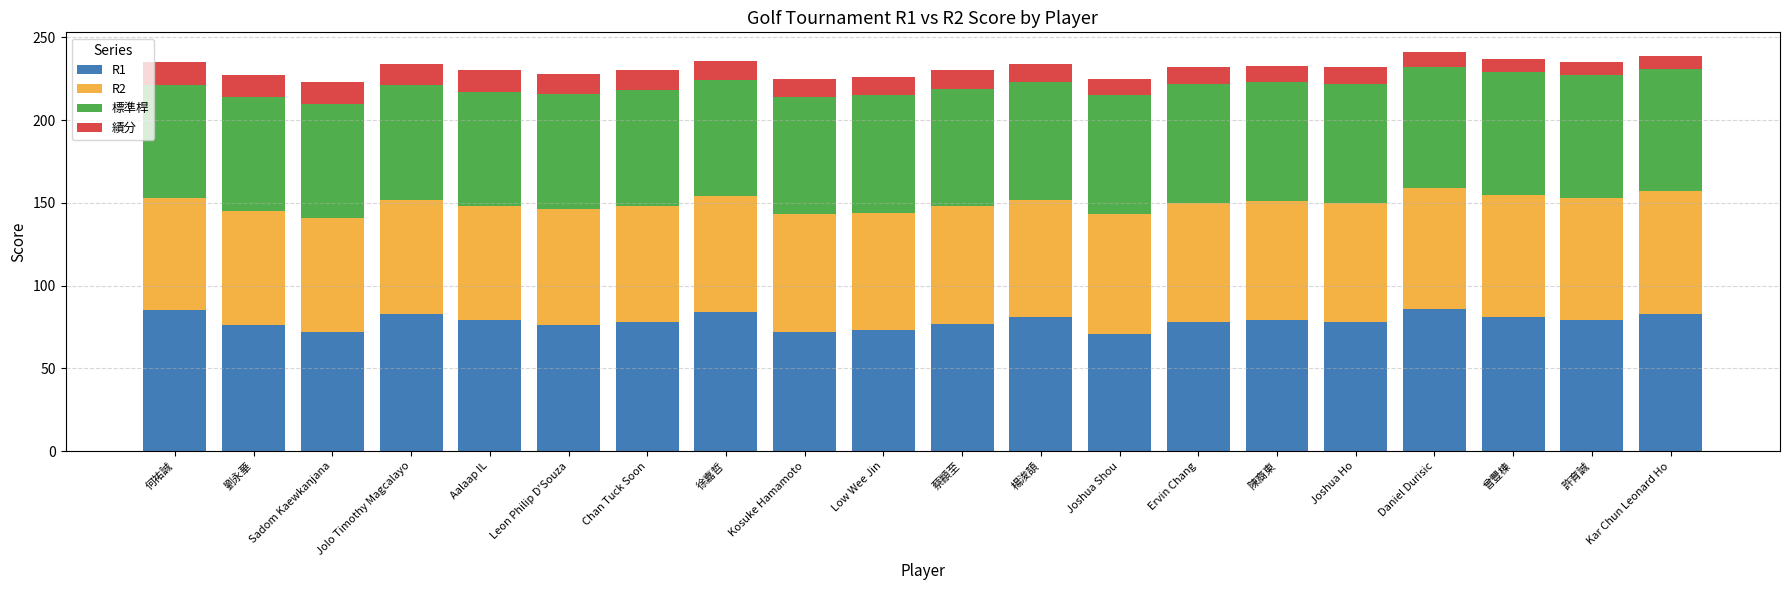

What is the minimum value for R1?

71.0